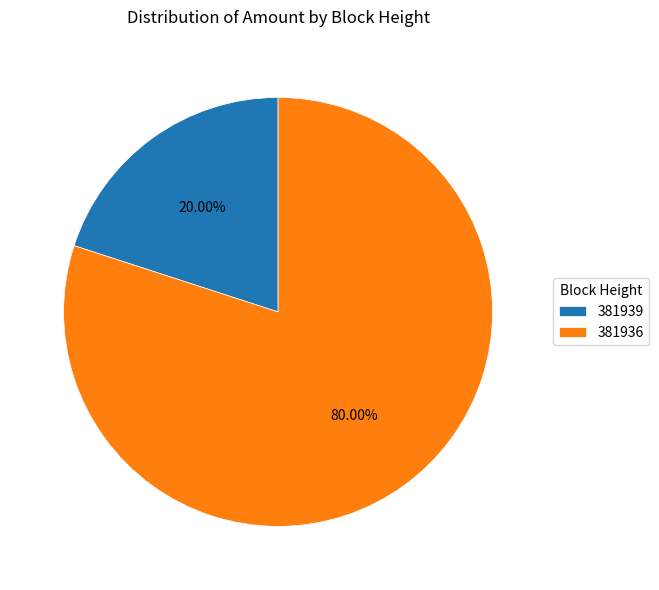

True or false: 381939 accounts for 20% of the total.

True